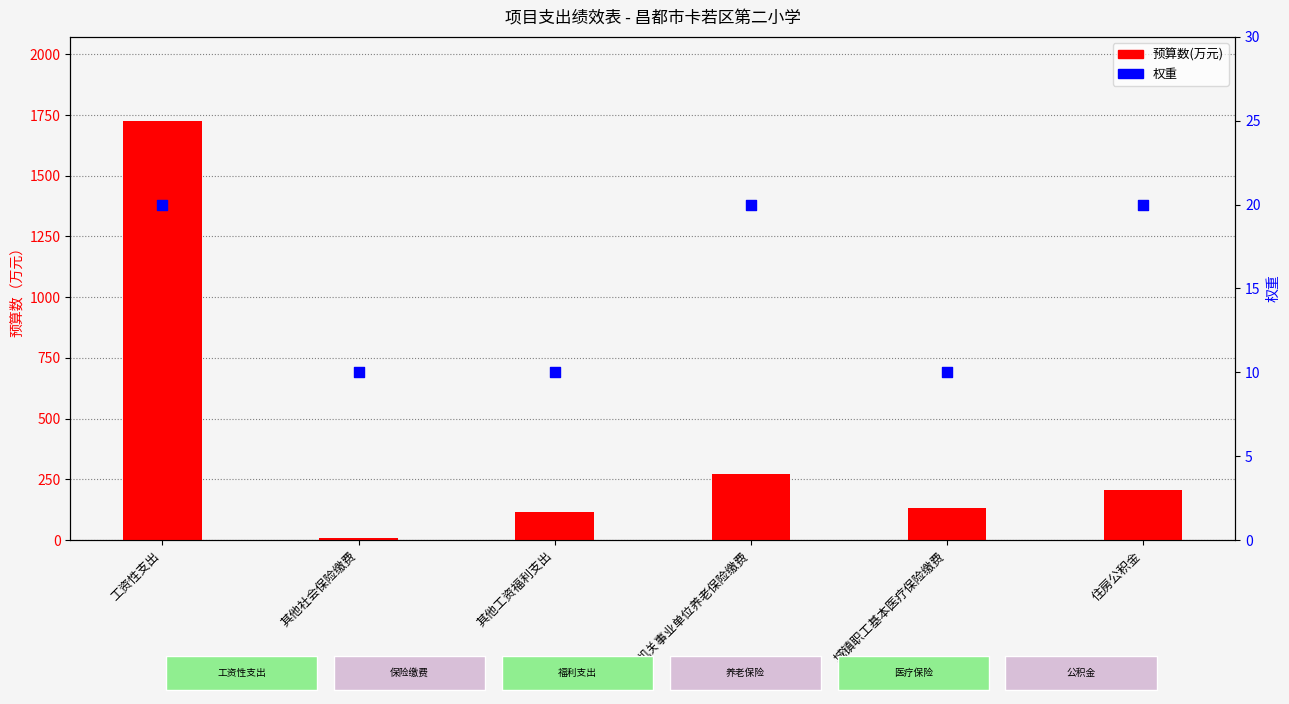

Which series has the largest total across all categories?

预算数(万元)